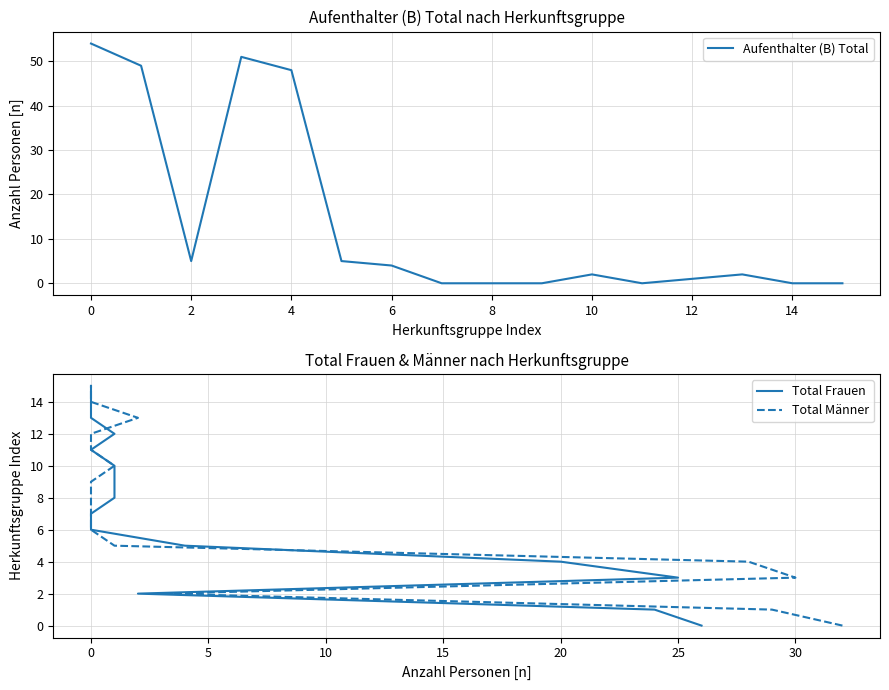

Reading left to right, extract all data points from this chart.

Aufenthalter (B) Total: 54	49	5	51	48	5	4	0	0	0	2	0	1	2	0	0
Total Frauen: 0	1	2	3	4	5	6	7	8	9	10	11	12	13	14	15
Total Männer: 0	1	2	3	4	5	6	7	8	9	10	11	12	13	14	15